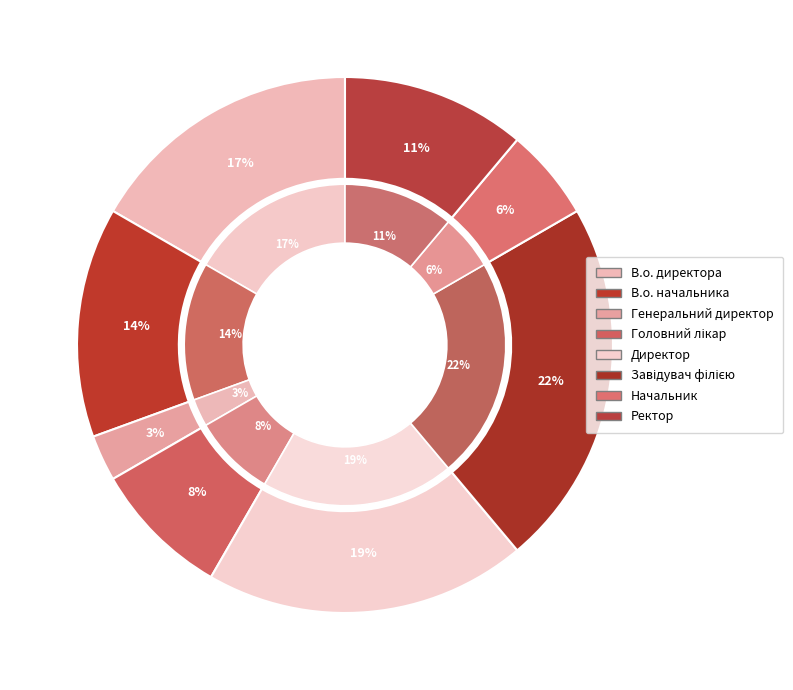

To the nearest percent, what is the average slice percentage?

12%